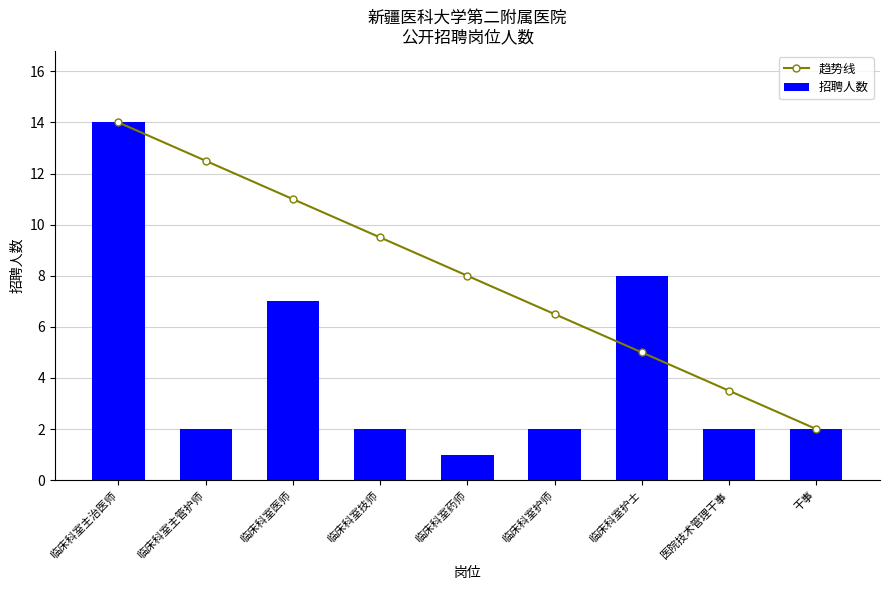

Rank the series by their average value, from highest to lowest.

趋势线, 招聘人数